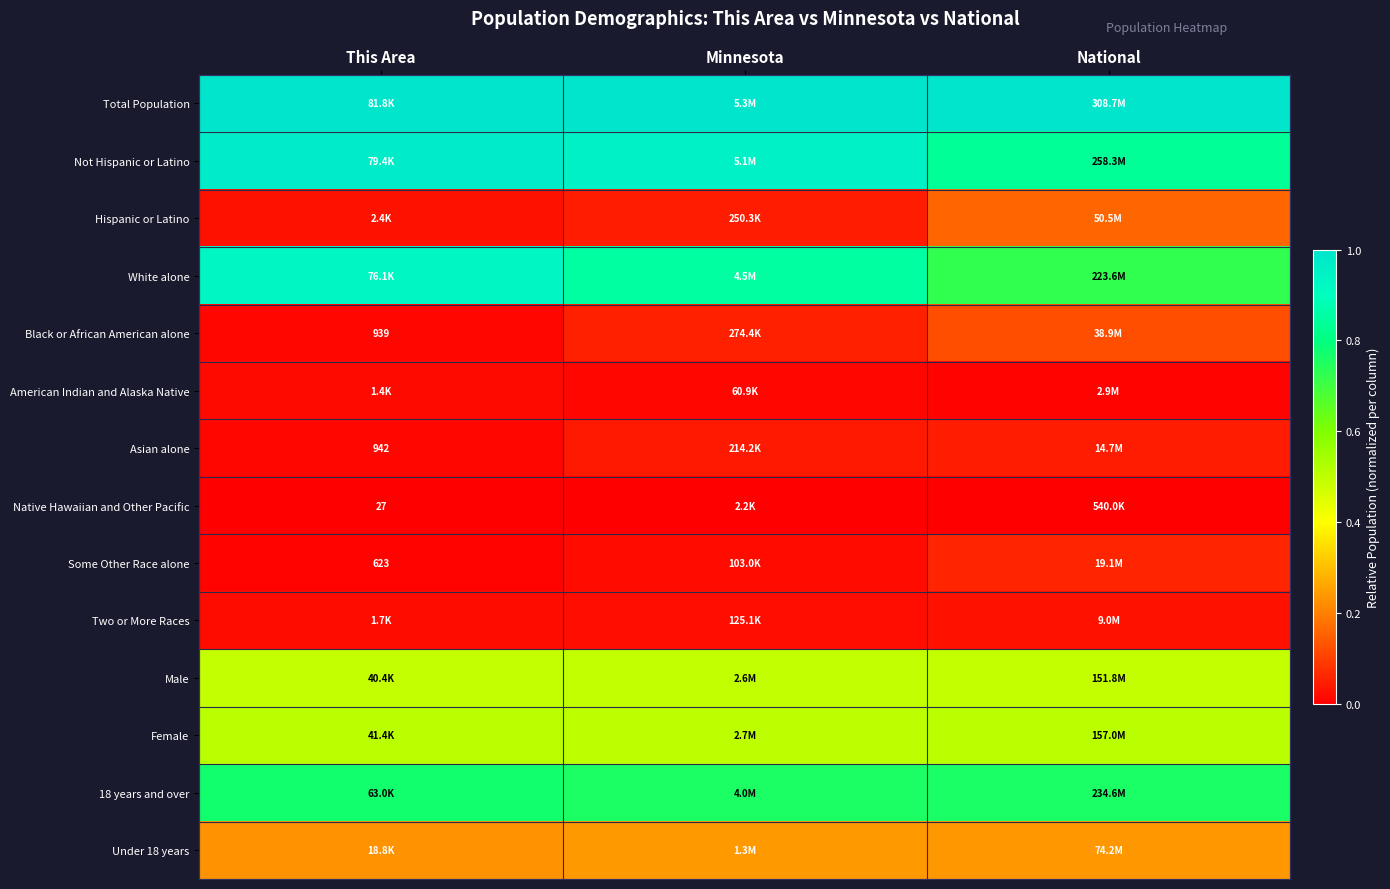

What is the maximum value shown in the chart?

1.0